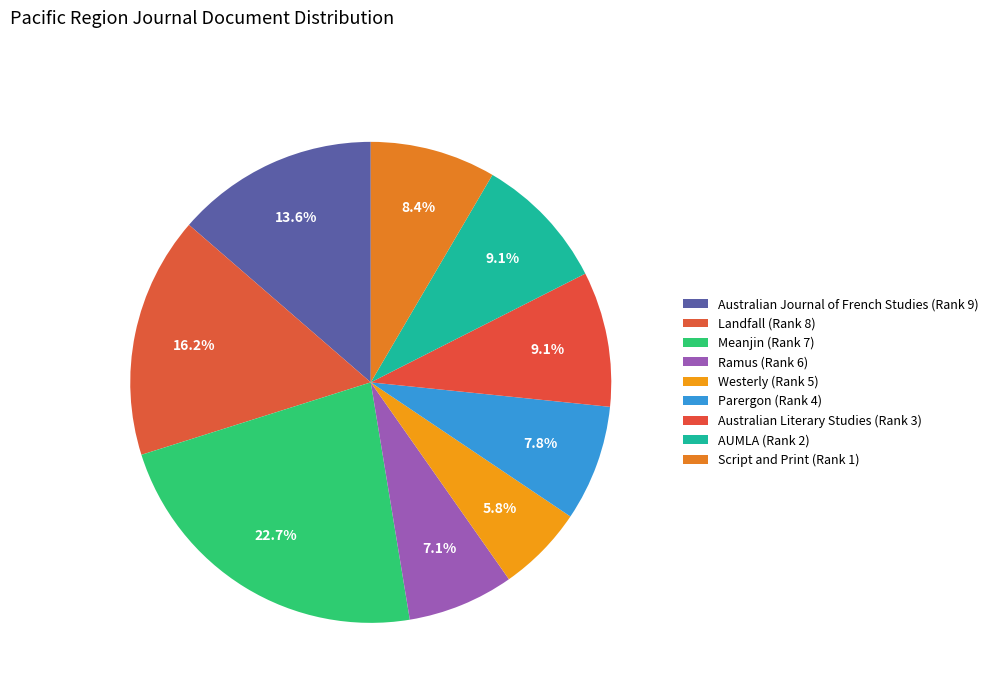

The Ramus (Rank 6) slice represents 1% of the pie. True or false?

False